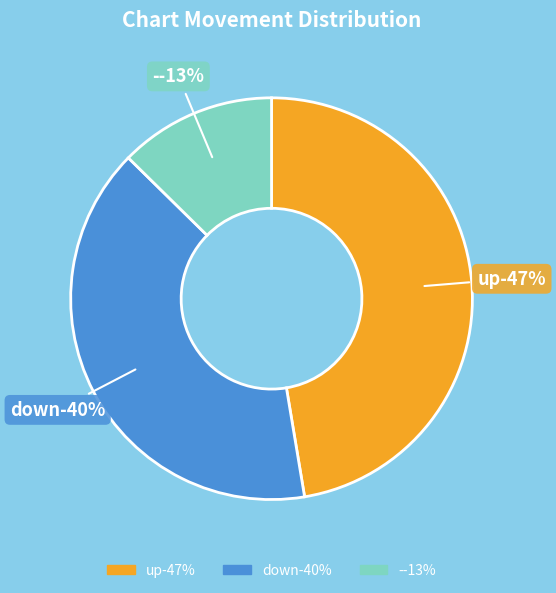

Does down account for over 50% of the chart?

No